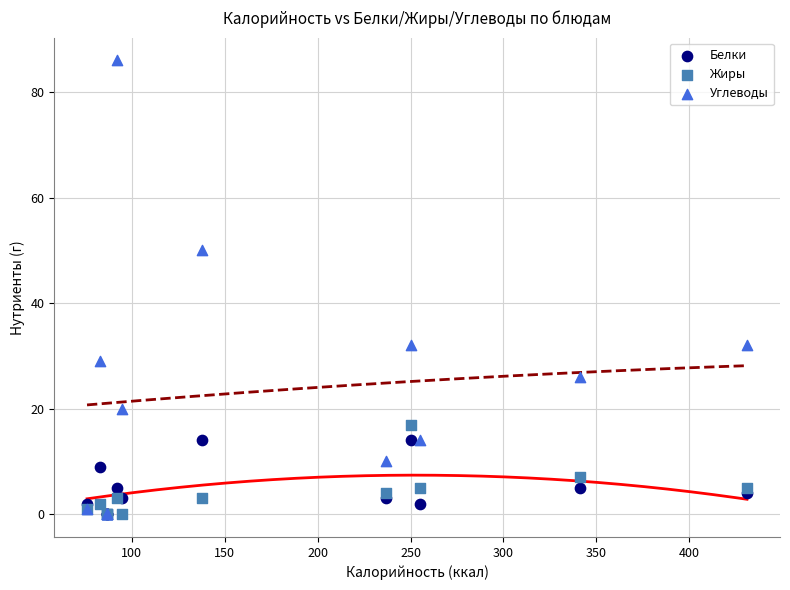

Which series reaches the maximum Y coordinate?

Углеводы